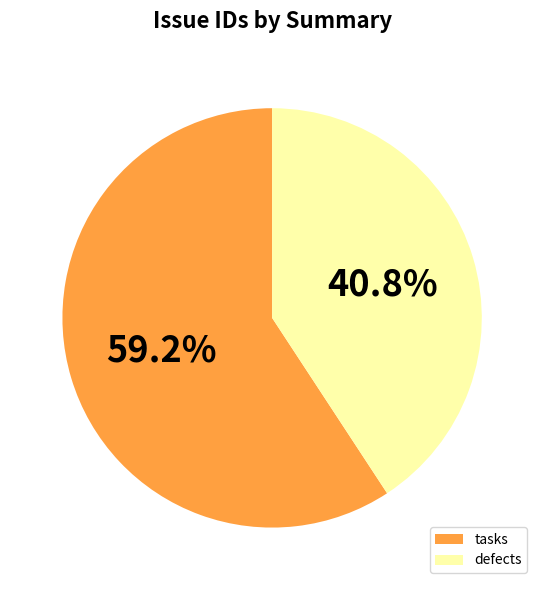

Count the number of slices in the pie.

2